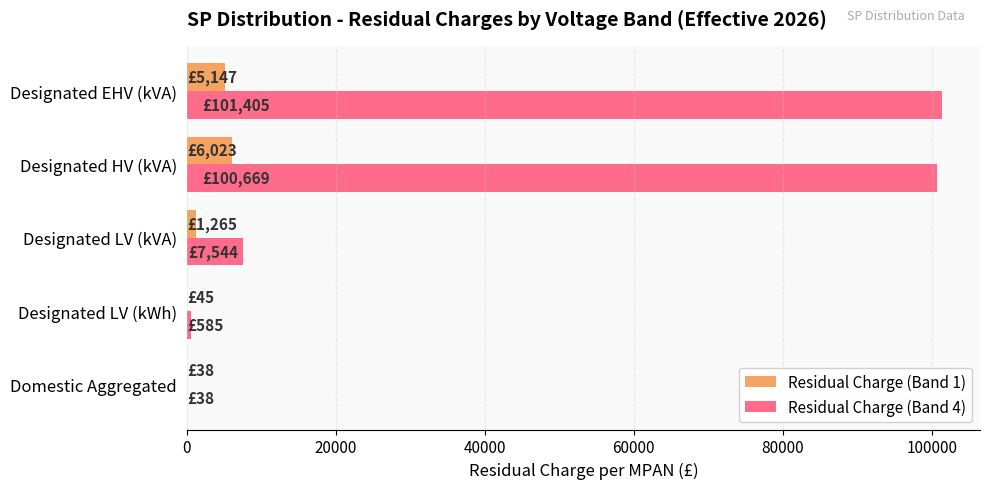

The Residual Charge (Band 1) series shows 5147.4 at Designated EHV (kVA). True or false?

True